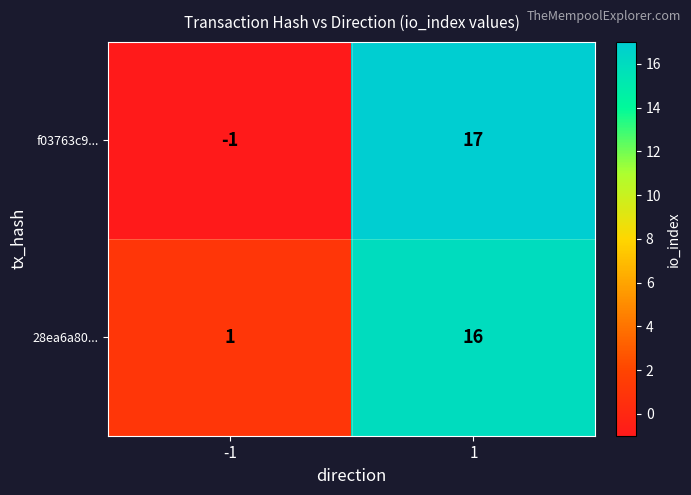

Which series has the largest range (max minus min)?

f03763c9...